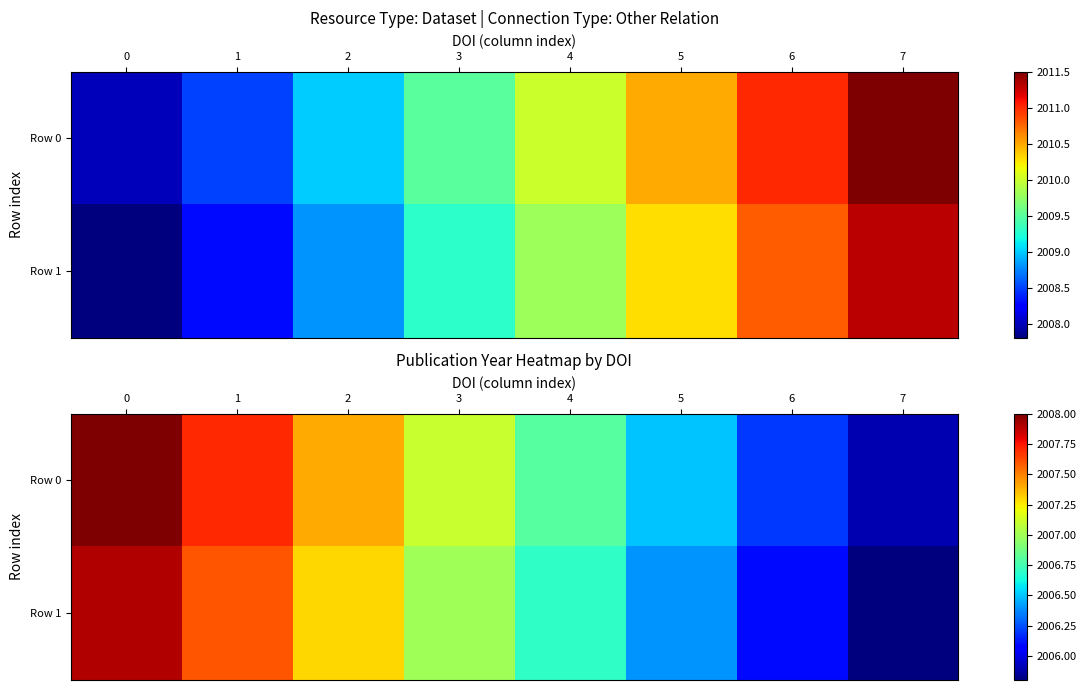

Between 1 and 4, which series saw the biggest shift?

Row 0